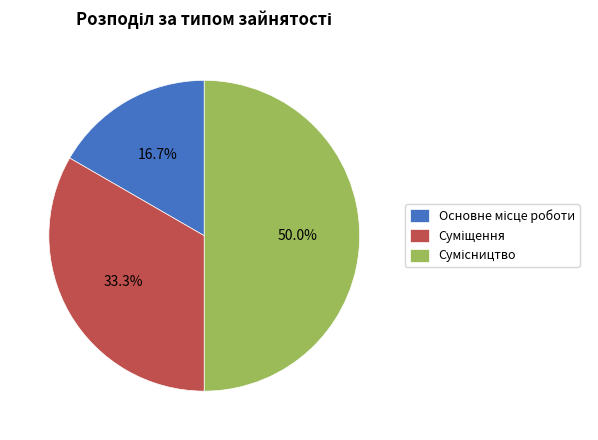

Is Сумісництво the majority of the pie?

No